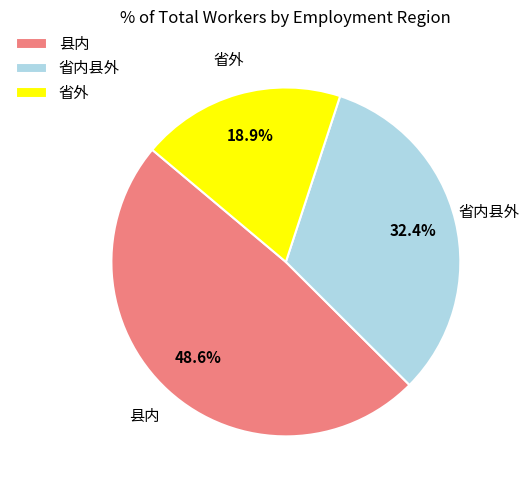

Is the sum of 县内 and 省内县外 greater than half?

Yes